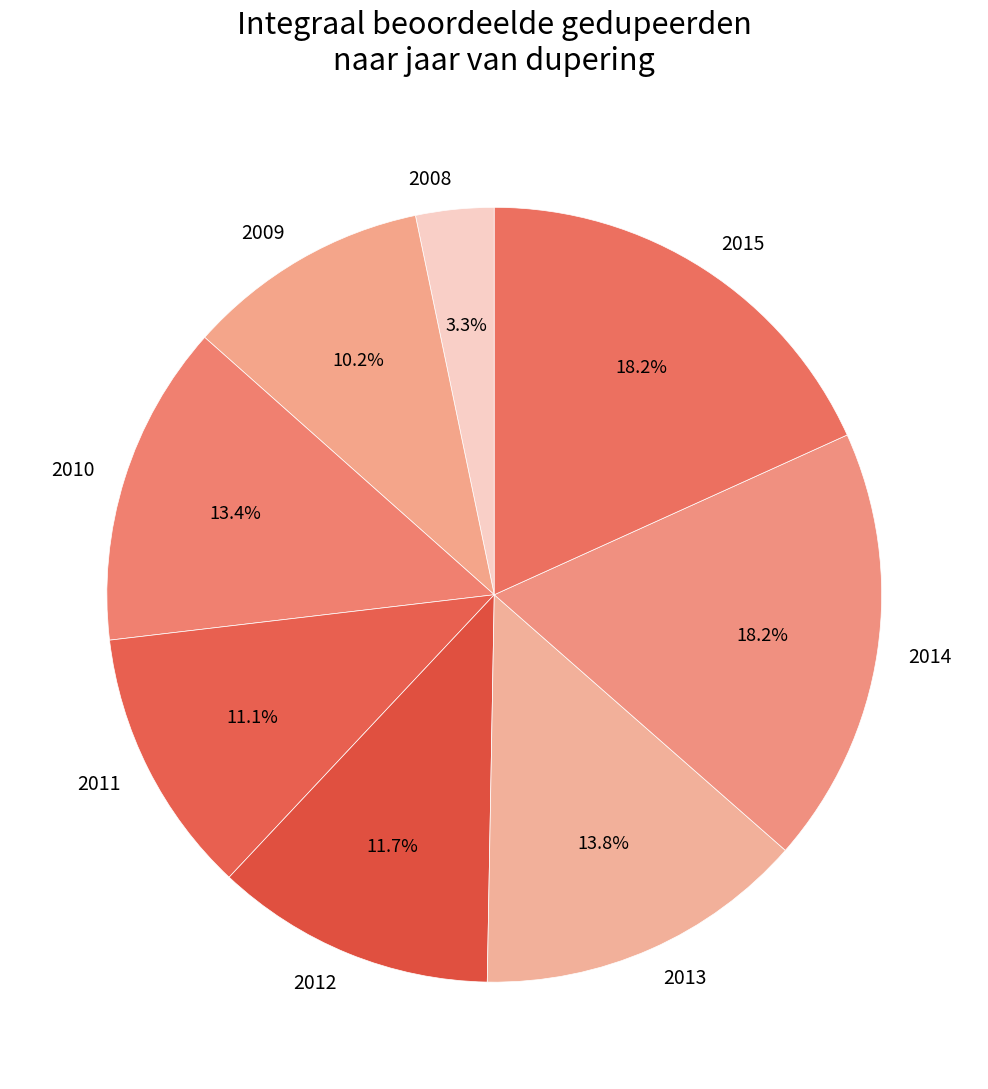

Which has a higher value, 2012 or 2013?

2013